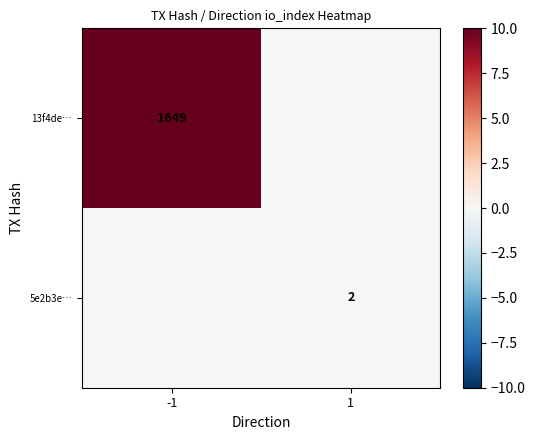

True or false: 5e2b3e… has a value of 3 at 1.

False